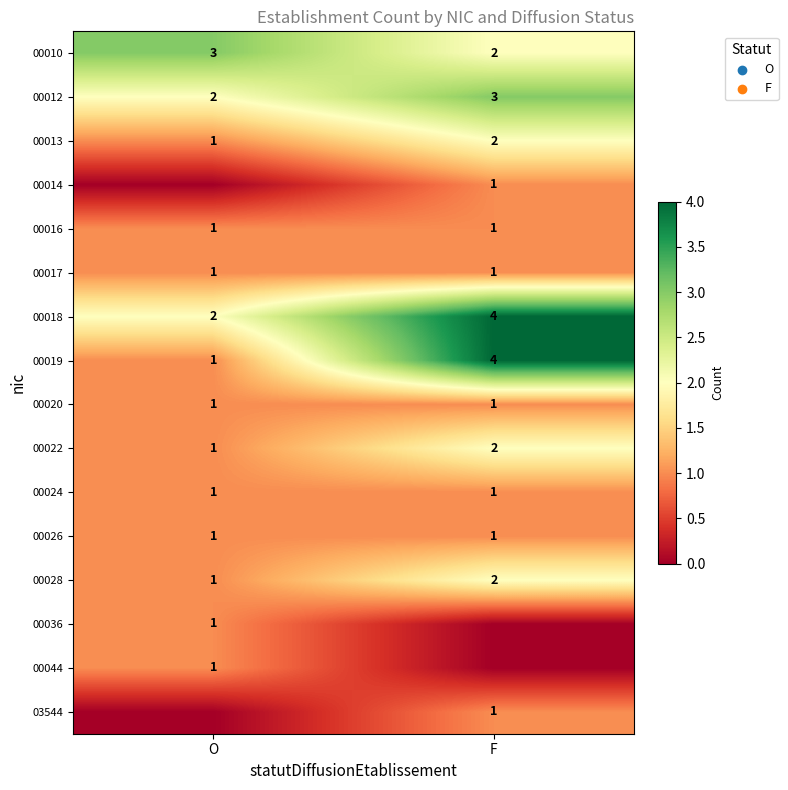

What is the difference between the highest and lowest values at F?

4